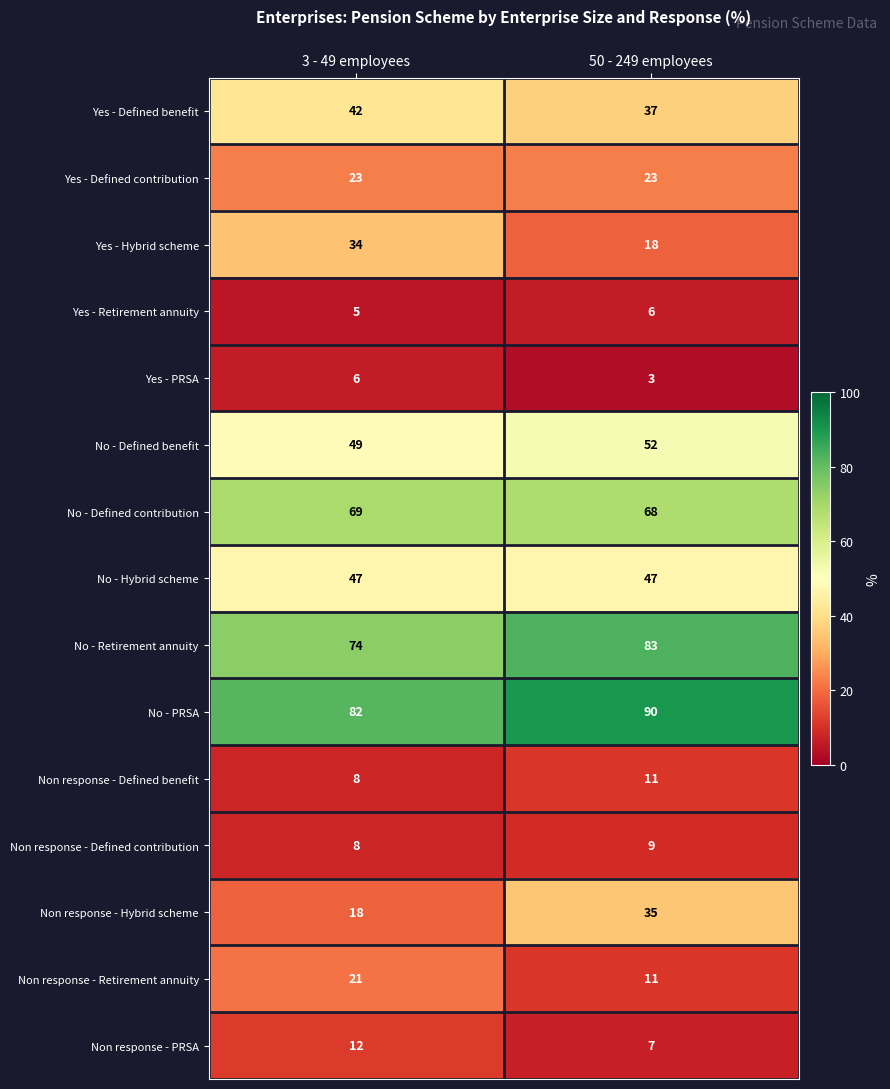

Reading left to right, what are all the values shown in this chart?

Yes - Defined benefit: 3 - 49 employees=42	50 - 249 employees=37
Yes - Defined contribution: 3 - 49 employees=23	50 - 249 employees=23
Yes - Hybrid scheme: 3 - 49 employees=34	50 - 249 employees=18
Yes - Retirement annuity: 3 - 49 employees=5	50 - 249 employees=6
Yes - PRSA: 3 - 49 employees=6	50 - 249 employees=3
No - Defined benefit: 3 - 49 employees=49	50 - 249 employees=52
No - Defined contribution: 3 - 49 employees=69	50 - 249 employees=68
No - Hybrid scheme: 3 - 49 employees=47	50 - 249 employees=47
No - Retirement annuity: 3 - 49 employees=74	50 - 249 employees=83
No - PRSA: 3 - 49 employees=82	50 - 249 employees=90
Non response - Defined benefit: 3 - 49 employees=8	50 - 249 employees=11
Non response - Defined contribution: 3 - 49 employees=8	50 - 249 employees=9
Non response - Hybrid scheme: 3 - 49 employees=18	50 - 249 employees=35
Non response - Retirement annuity: 3 - 49 employees=21	50 - 249 employees=11
Non response - PRSA: 3 - 49 employees=12	50 - 249 employees=7